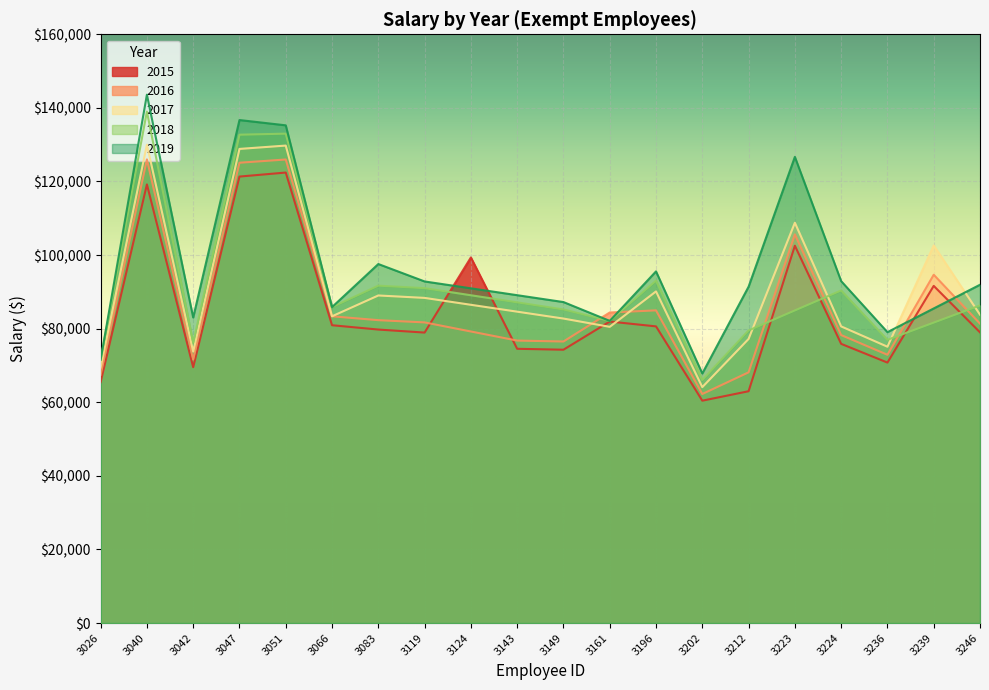

True or false: 2016 and 2018 cross at least once.

True